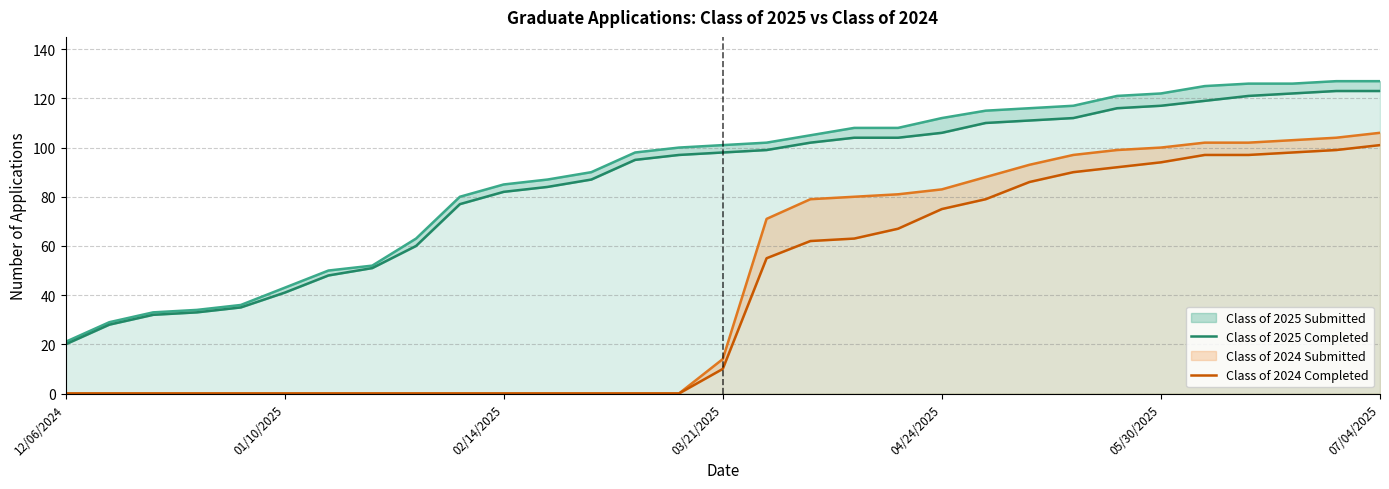

At which category does the chart reach its peak across all series?

29